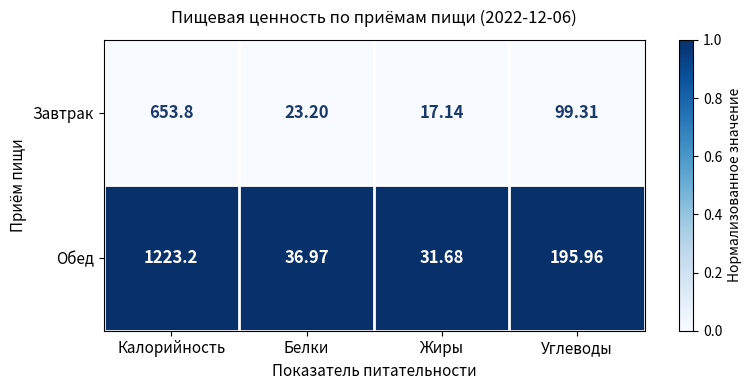

At which label is Завтрак closest to 335?

Углеводы